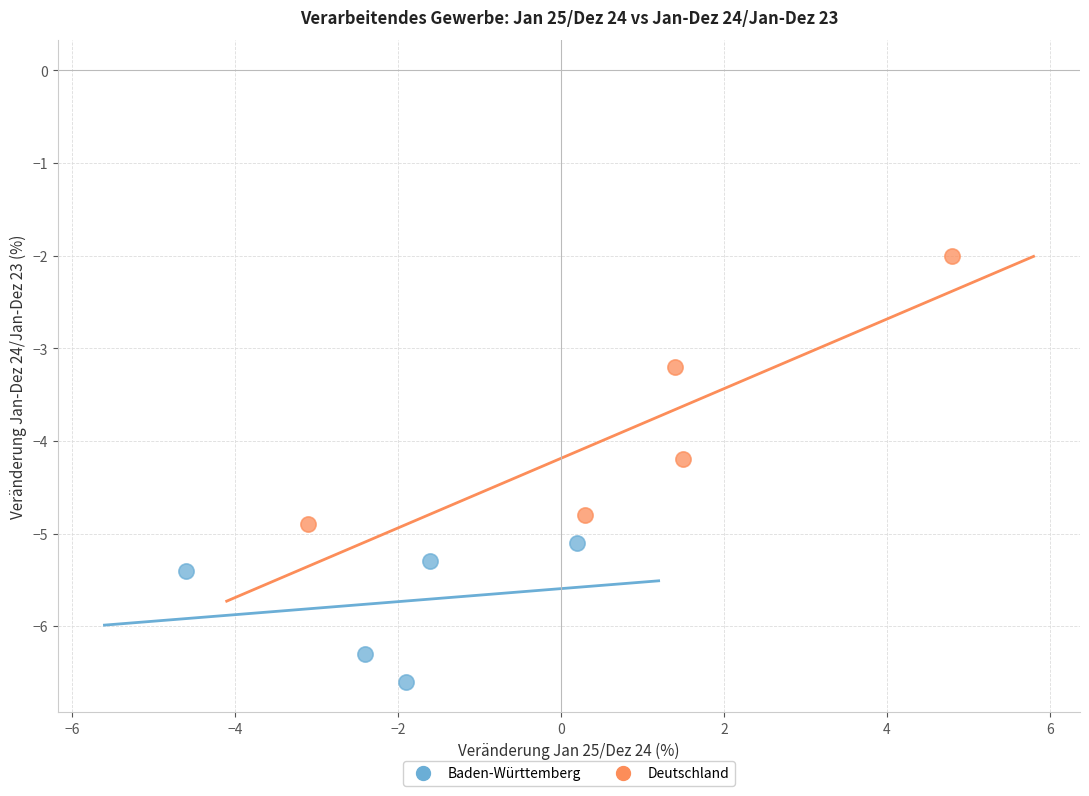

Which series reaches the maximum Y coordinate?

Deutschland